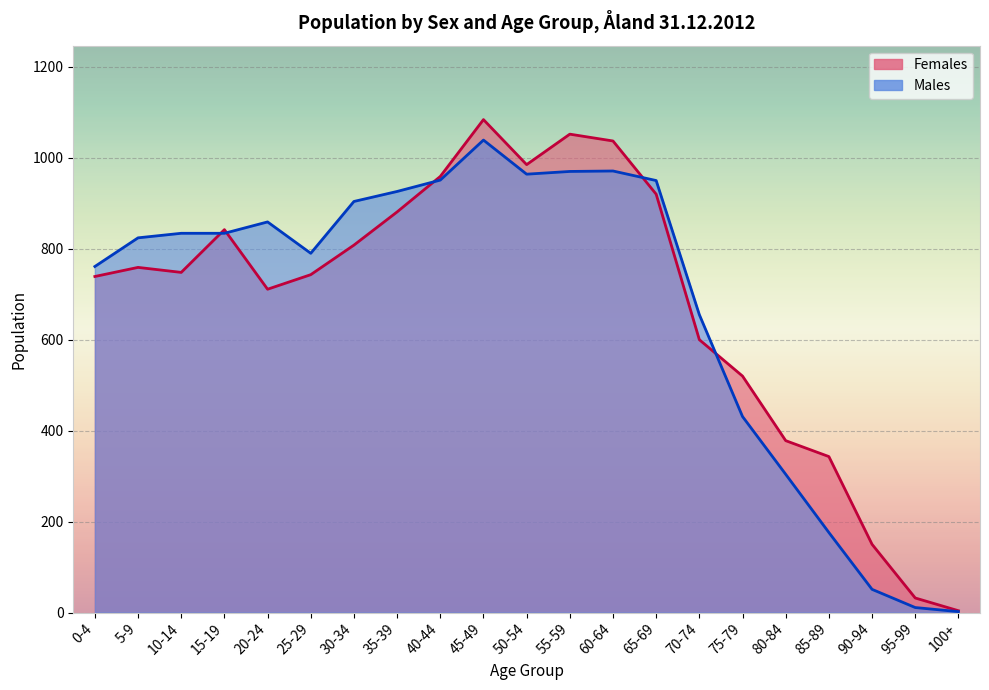

Where does the Females series first go above 748?

5-9